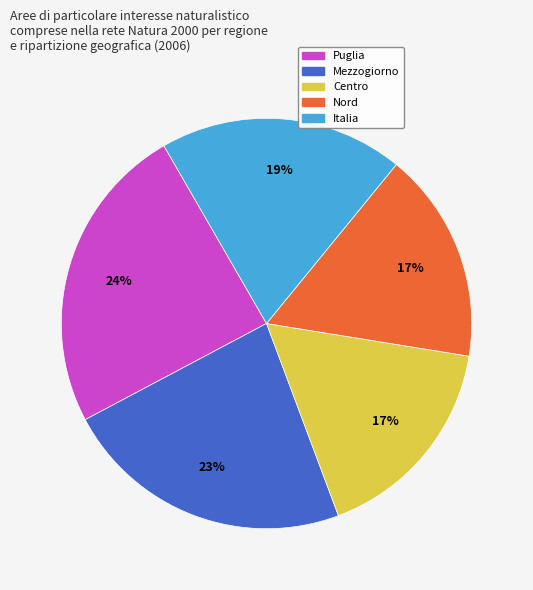

Is there any slice that represents more than half of the pie?

No